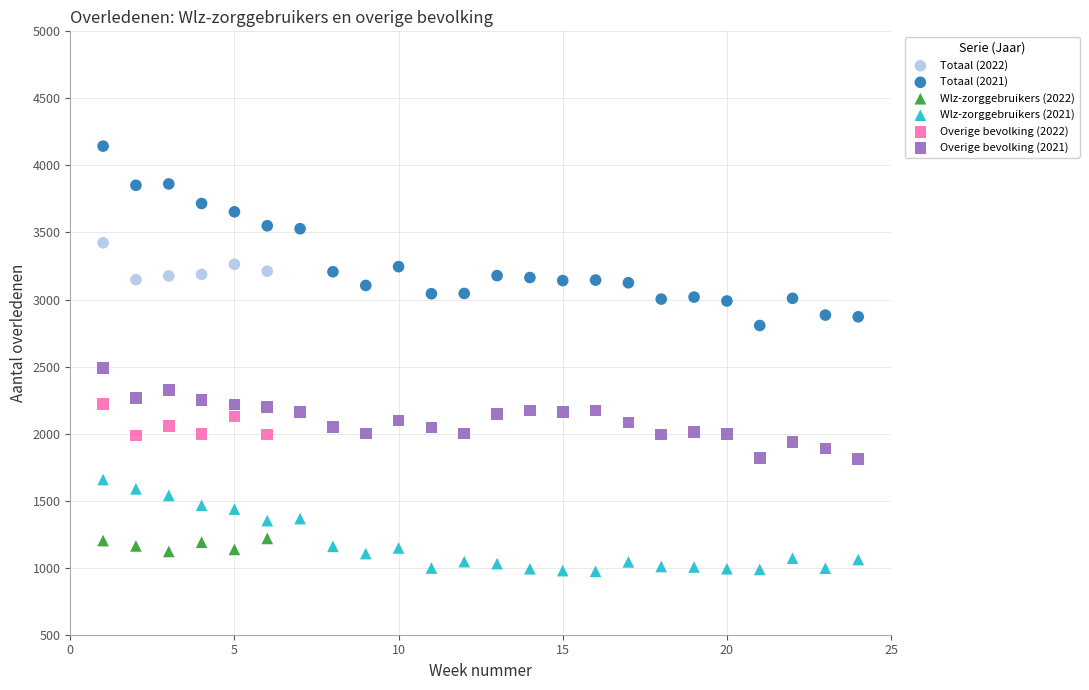

Which series contains the highest Y value?

Totaal (2021)